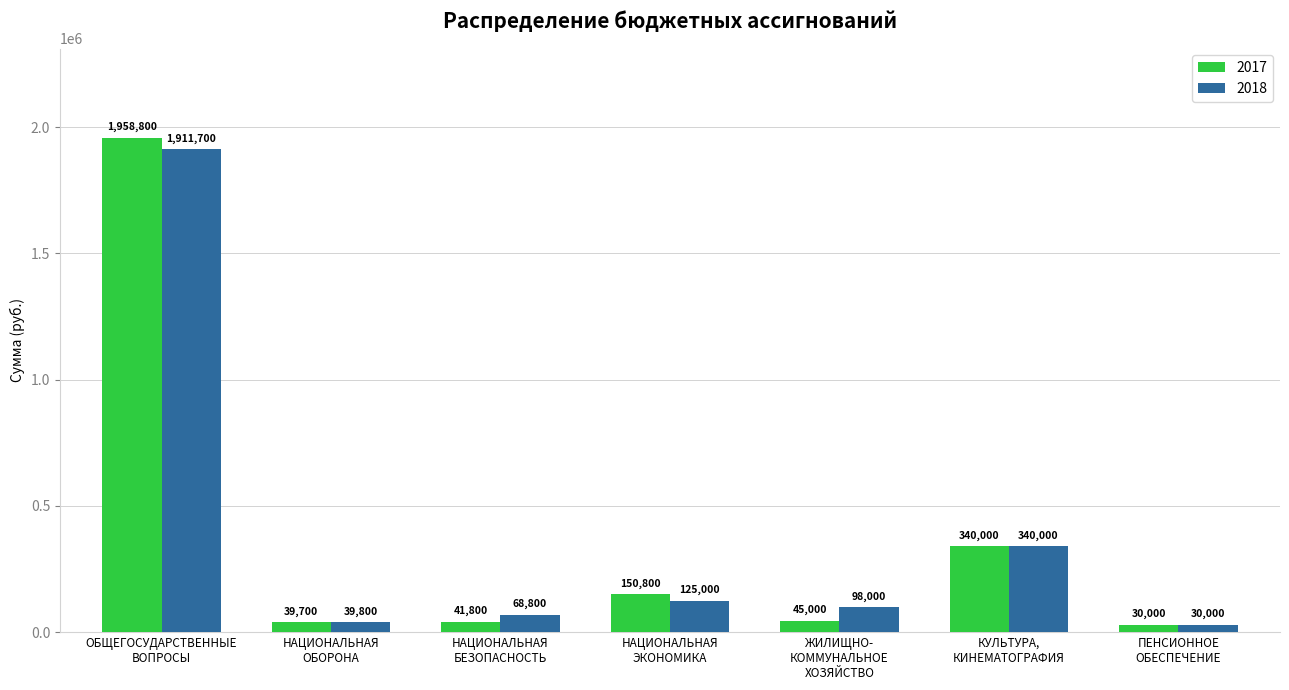

Where does the 2018 series first go above 98000?

ОБЩЕГОСУДАРСТВЕННЫЕ
ВОПРОСЫ